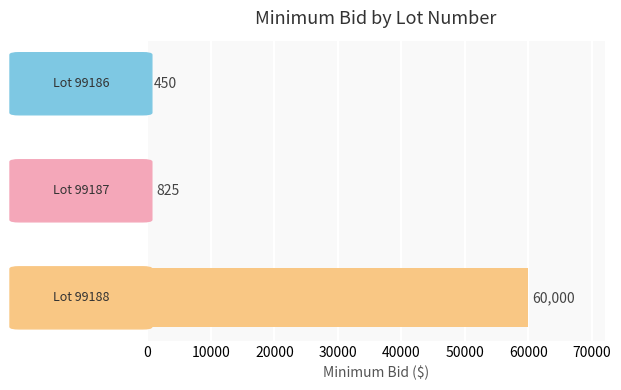

What is the difference between the maximum and minimum values?

59550